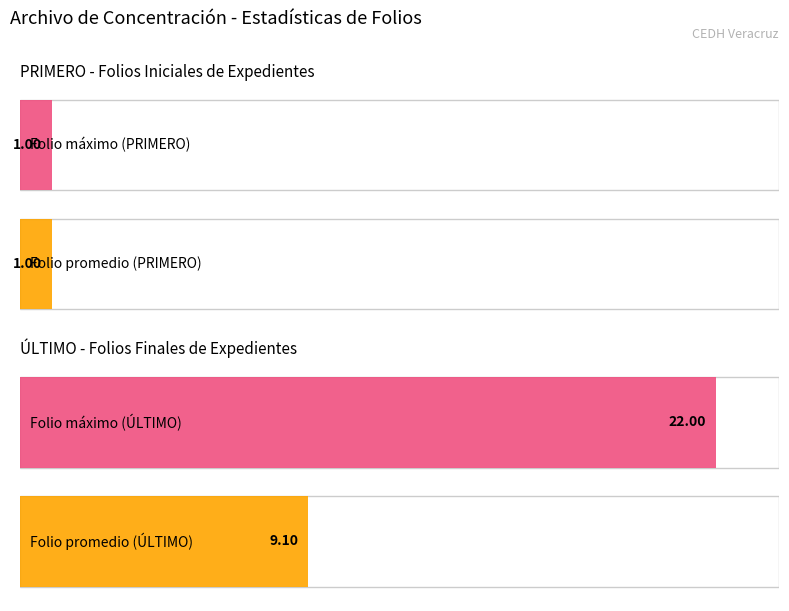

Which series has the largest range (max minus min)?

ÚLTIMO